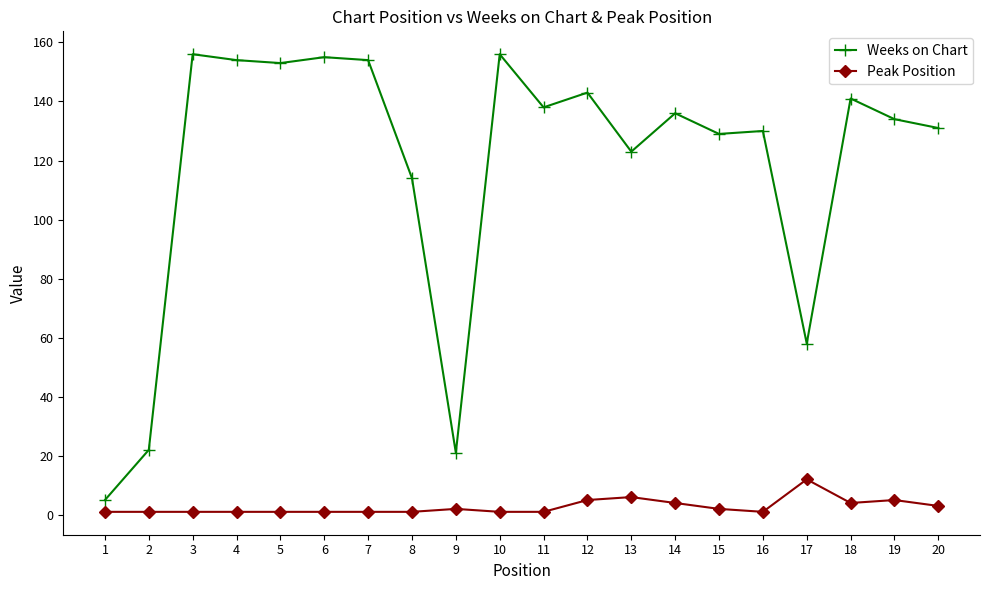

Which series has the largest range (max minus min)?

Weeks on Chart